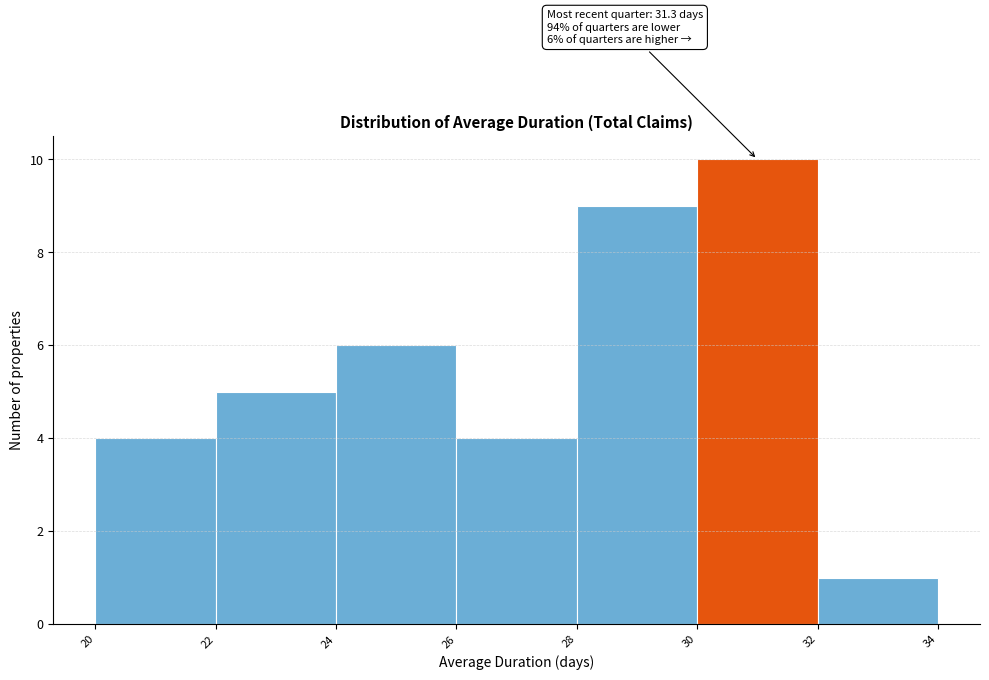

Reading left to right, transcribe all the data shown in this chart.

4	5	6	4	9	10	1